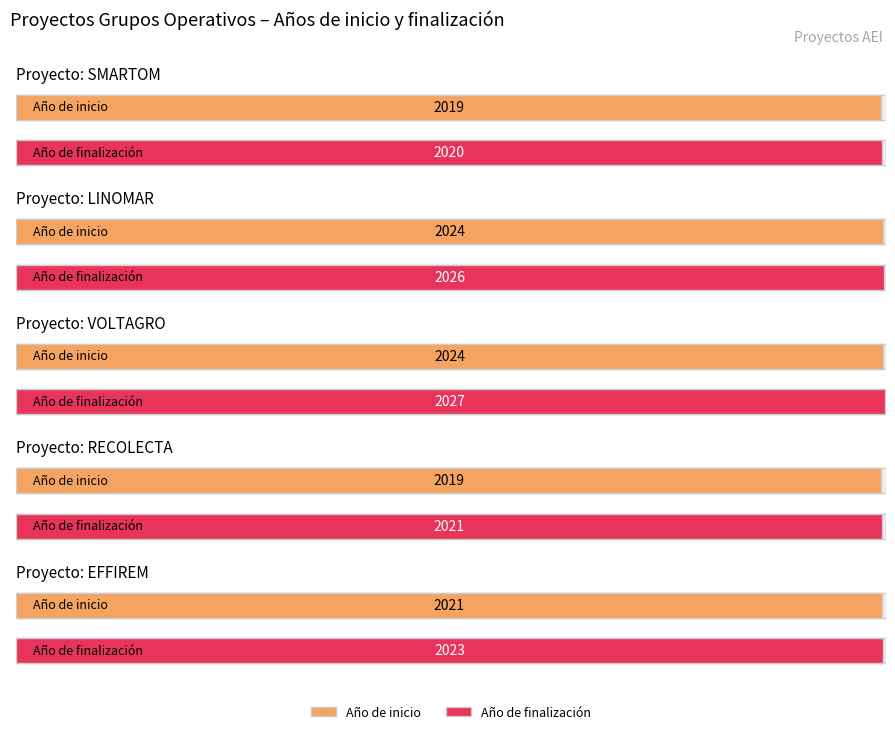

Is it true that Año de inicio equals 3295 at SMARTOM?

False